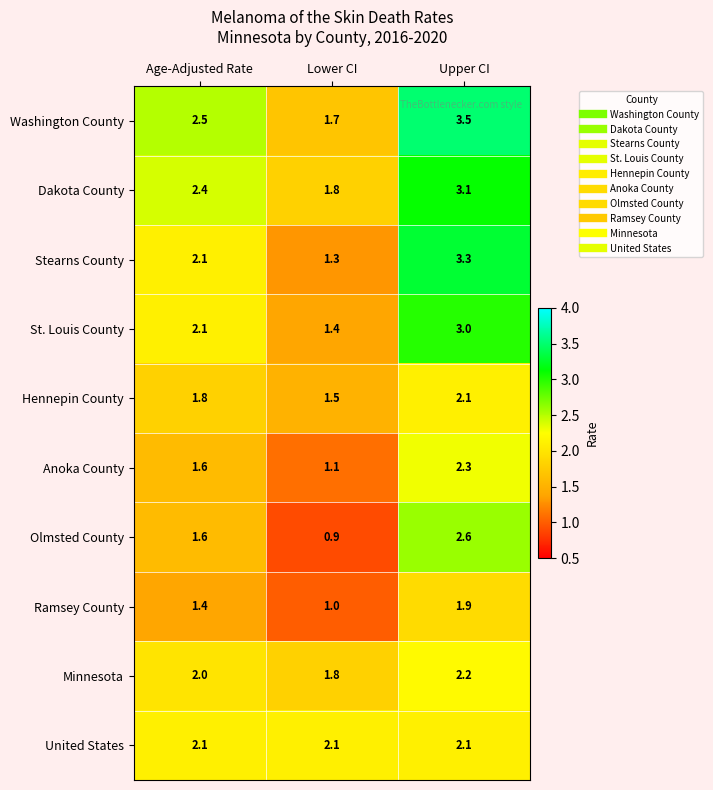

The Stearns County series shows 2.9 at Age-Adjusted Rate. True or false?

False